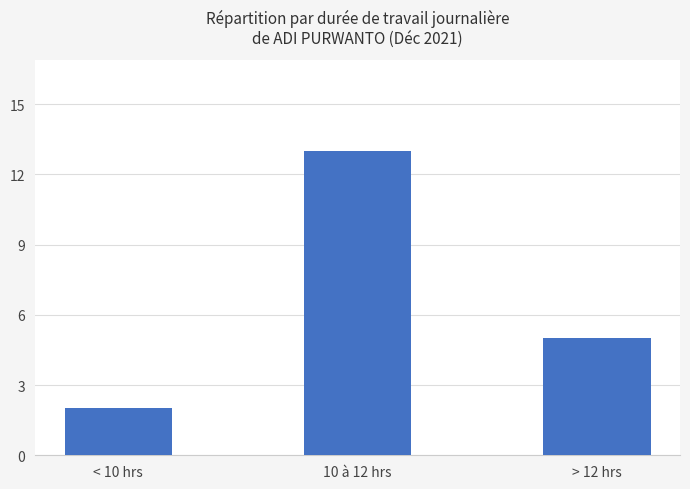

What position from the right is > 12 hrs?

1